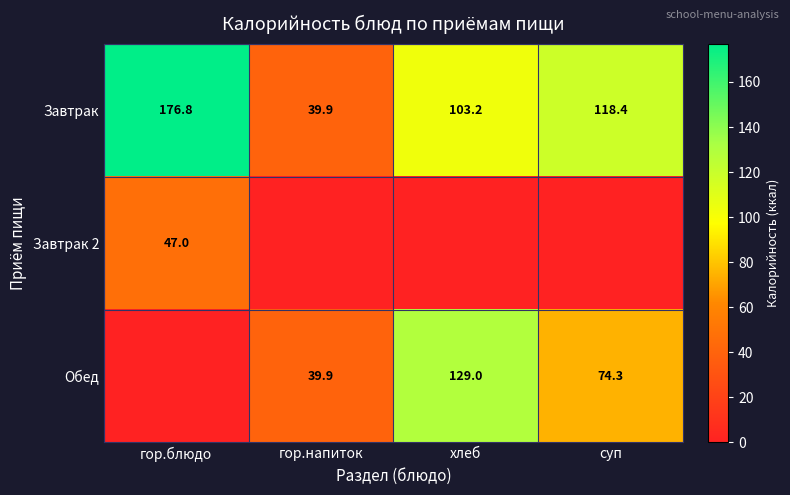

True or false: Завтрак has a value of 59.5 at гор.блюдо.

False